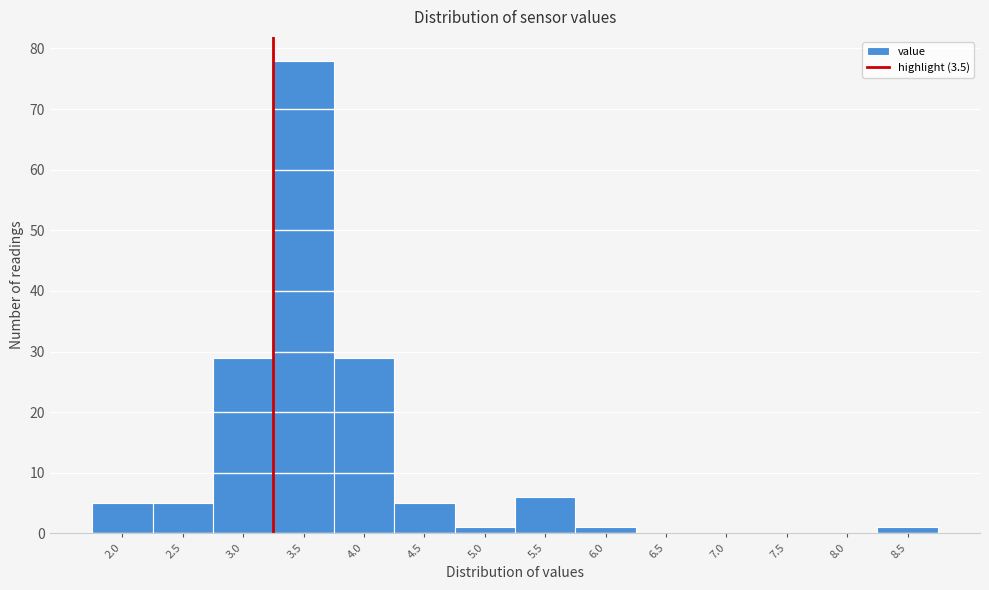

Reading left to right, what are all the values shown in this chart?

2.0=5	2.5=5	3.0=29	3.5=78	4.0=29	4.5=5	5.0=1	5.5=6	6.0=1	6.5=0	7.0=0	7.5=0	8.0=0	8.5=1